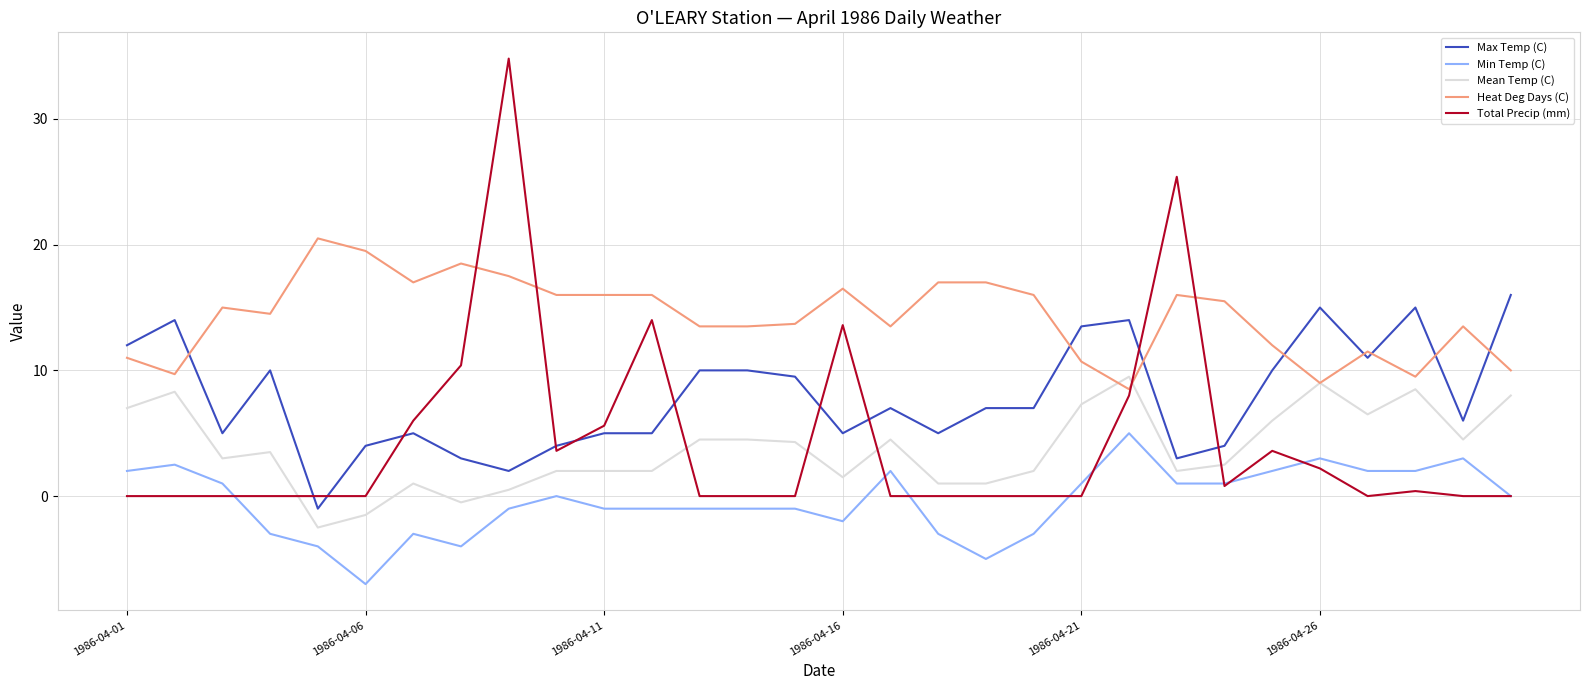

What is the greatest value displayed?

34.8